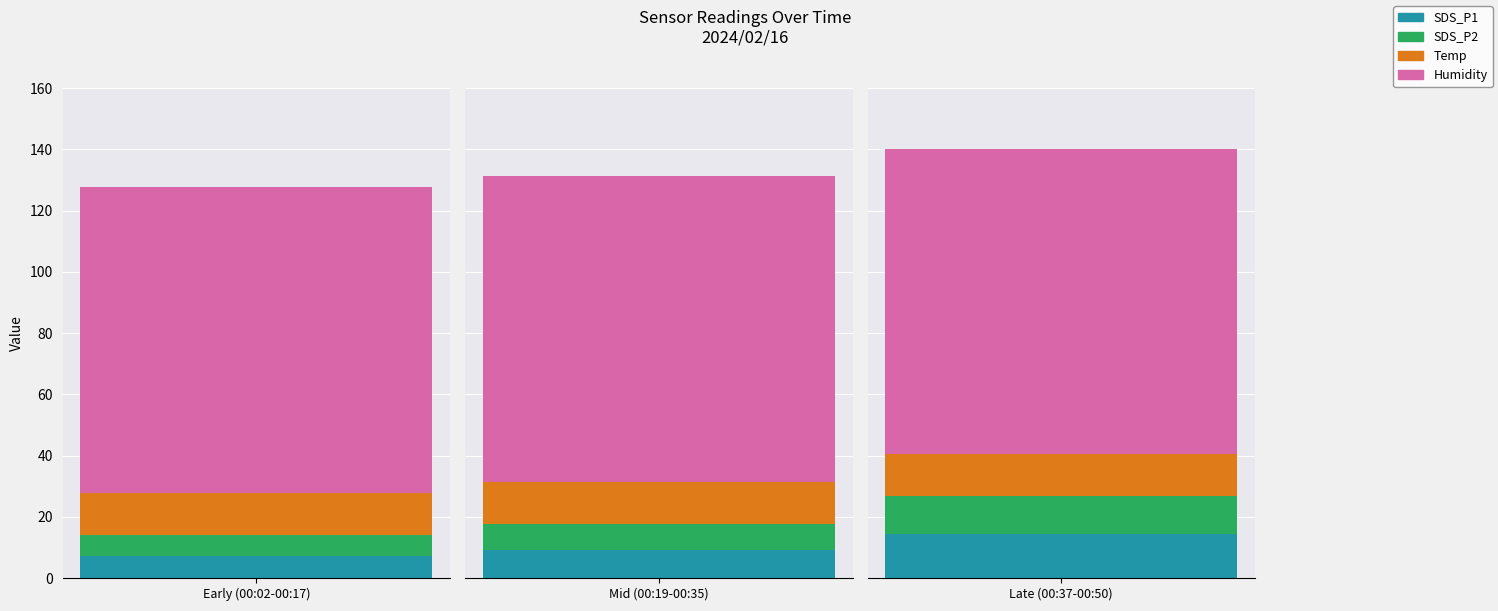

What is the spread (max minus min) of values at 00:35?

86.3